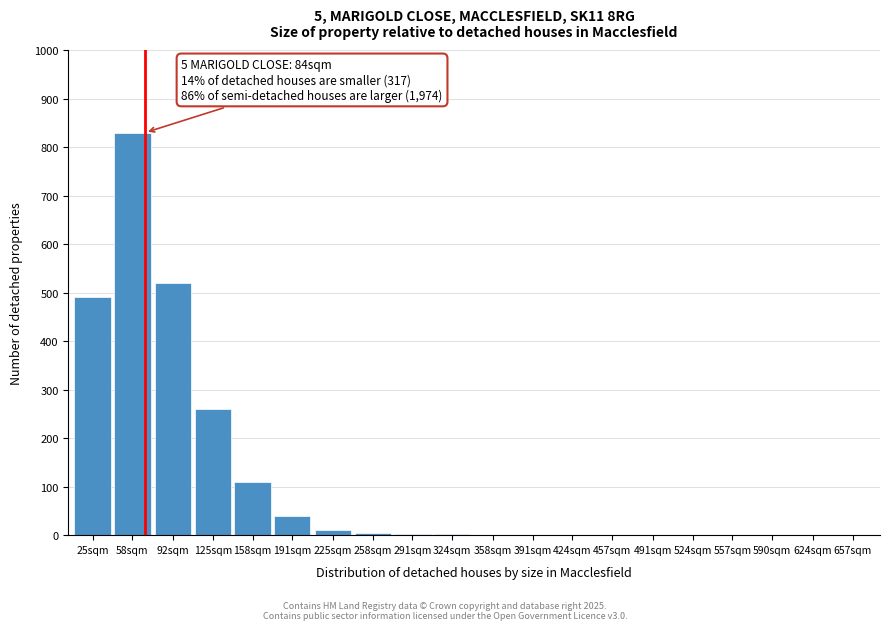

What is the greatest value displayed?

830